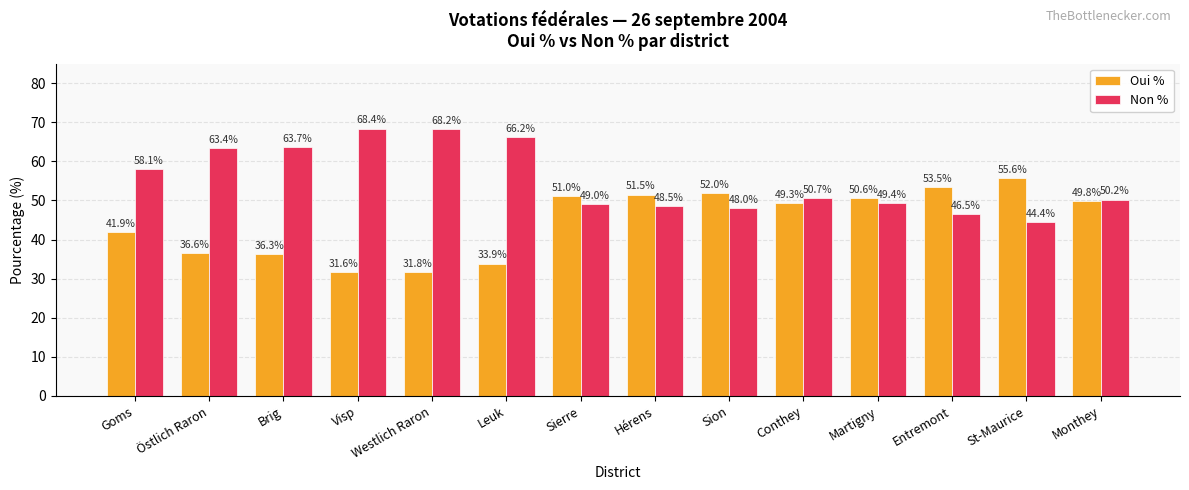

Which category has the lowest value in the Oui % series?

Visp